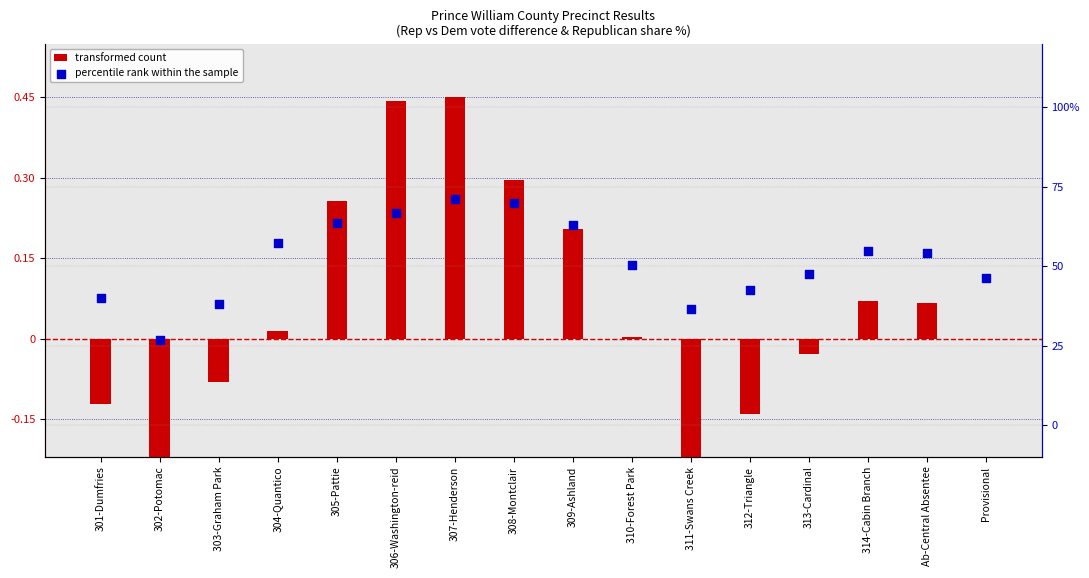

Which series has the largest total across all categories?

percentile rank within the sample